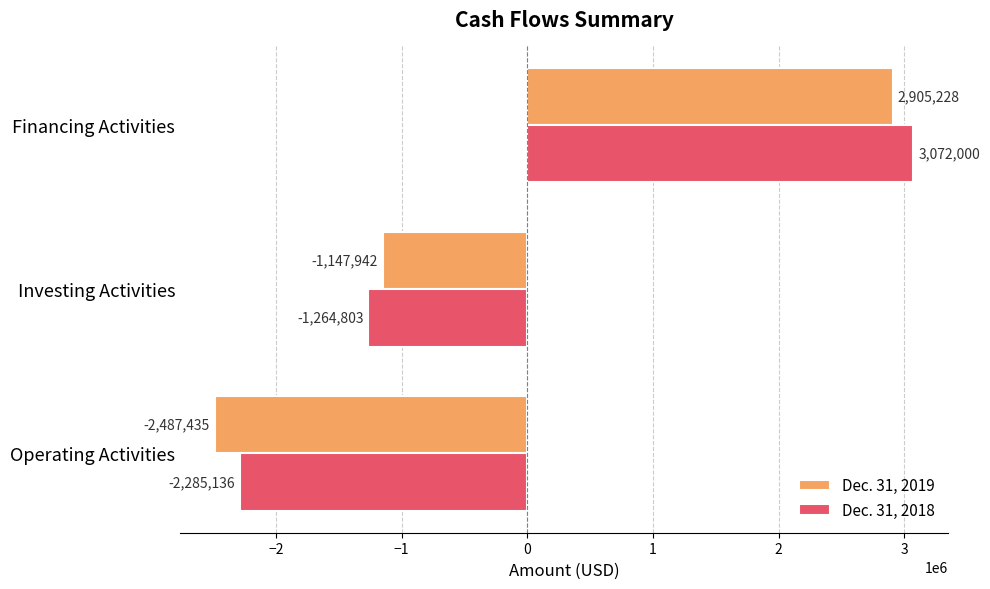

Which label corresponds to the largest value in the chart?

Financing Activities